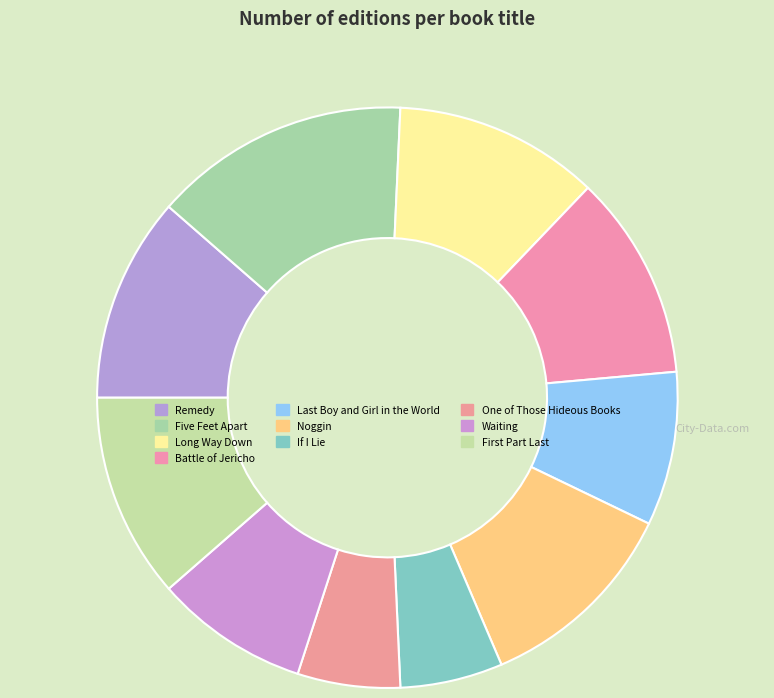

How many slices are in this pie chart?

10